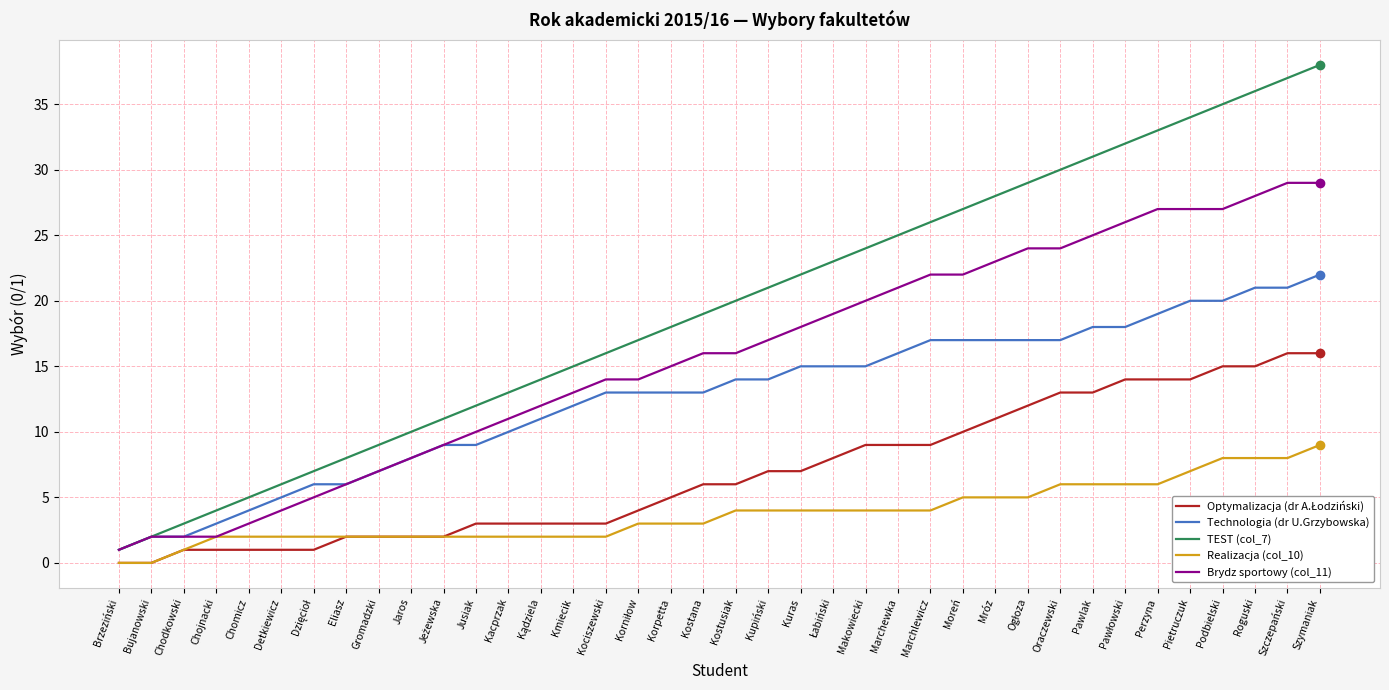

What is the difference between the highest and lowest values at Moreń?

22